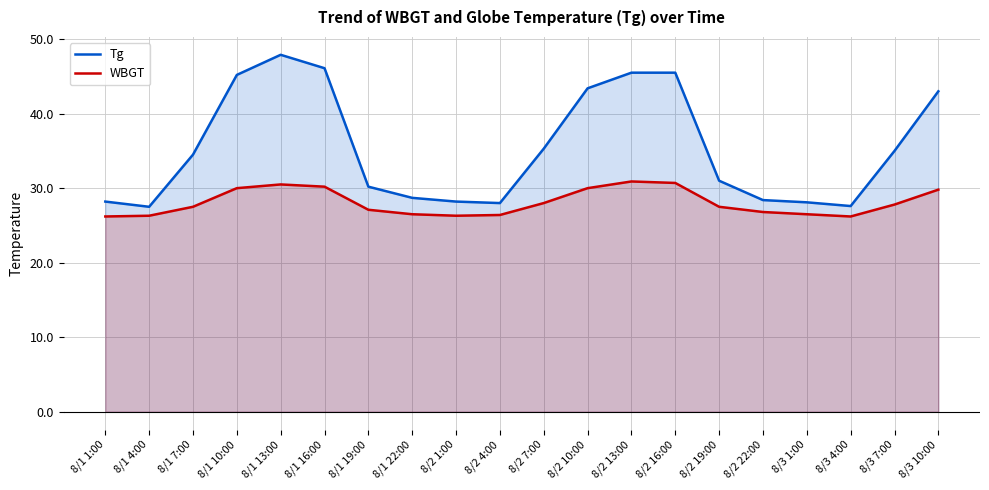

What is the lowest value of the Tg series?

27.5